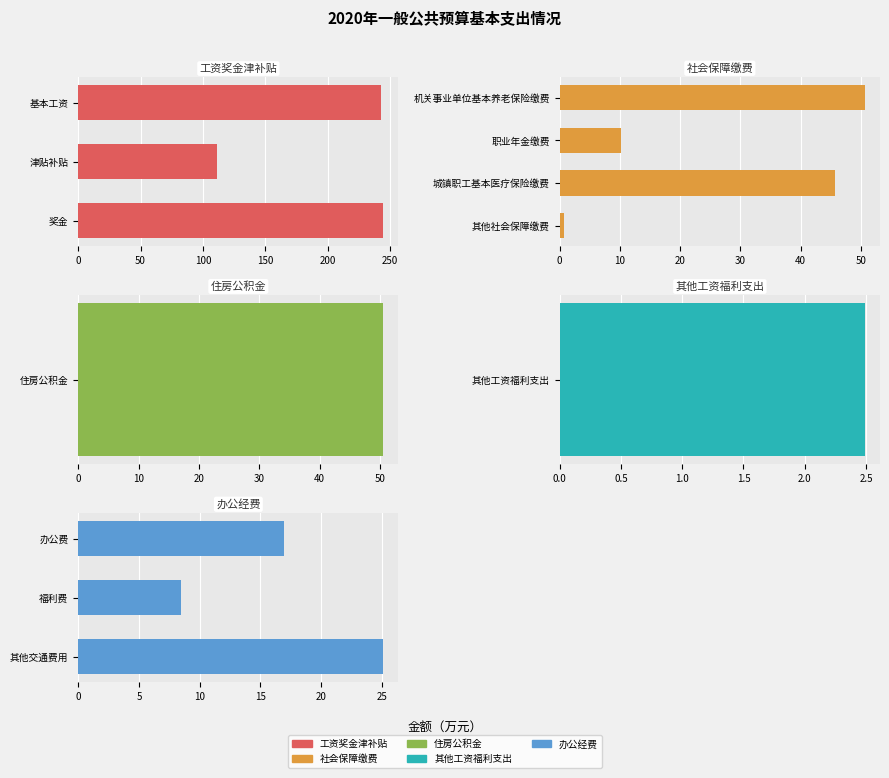

What is the label of the 4th bar from the right?

其他工资福利支出